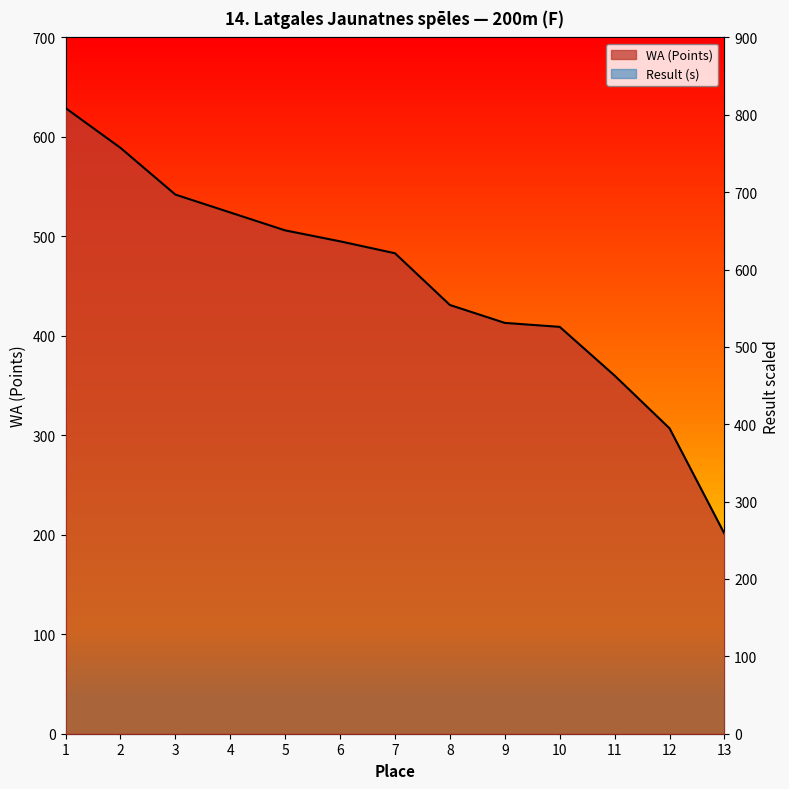

The Result (s) series shows 762.2 at 12. True or false?

False